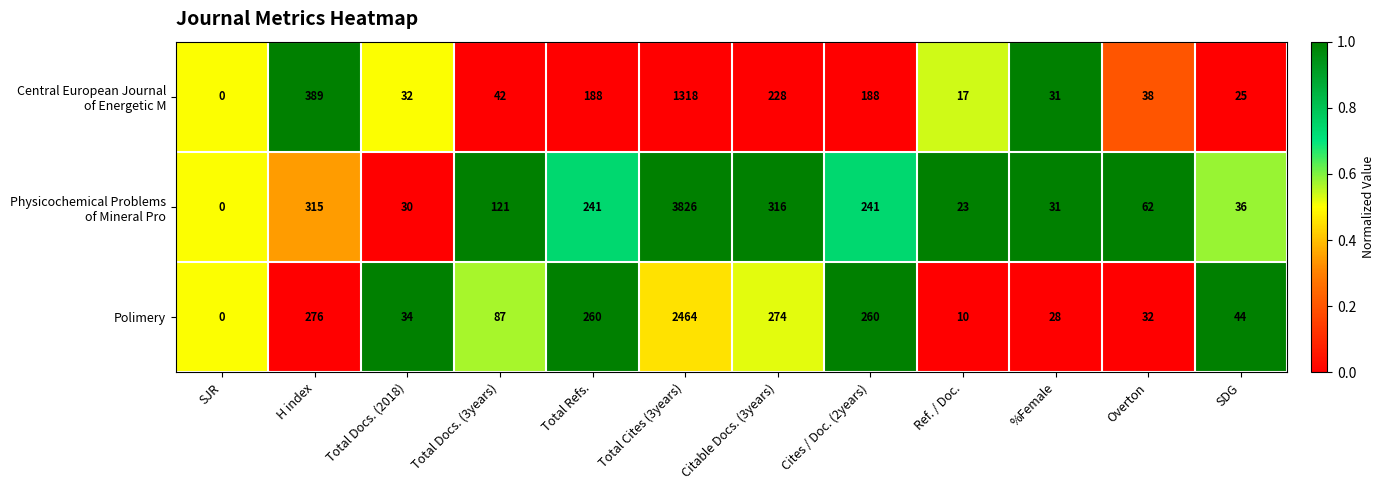

What is the difference between the highest and lowest values at SDG?

19